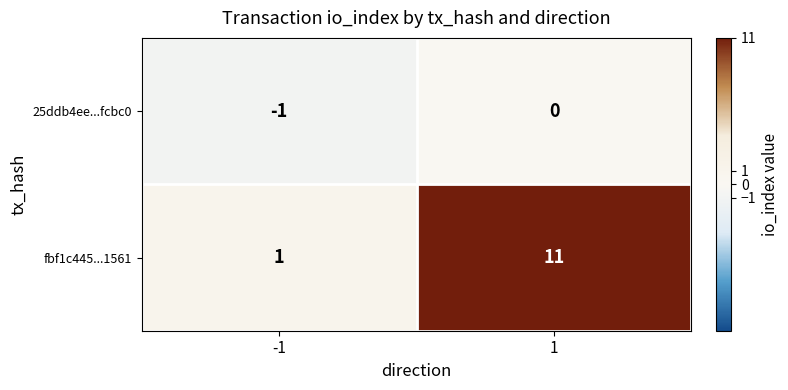

What is the total value across all series at 1?

11